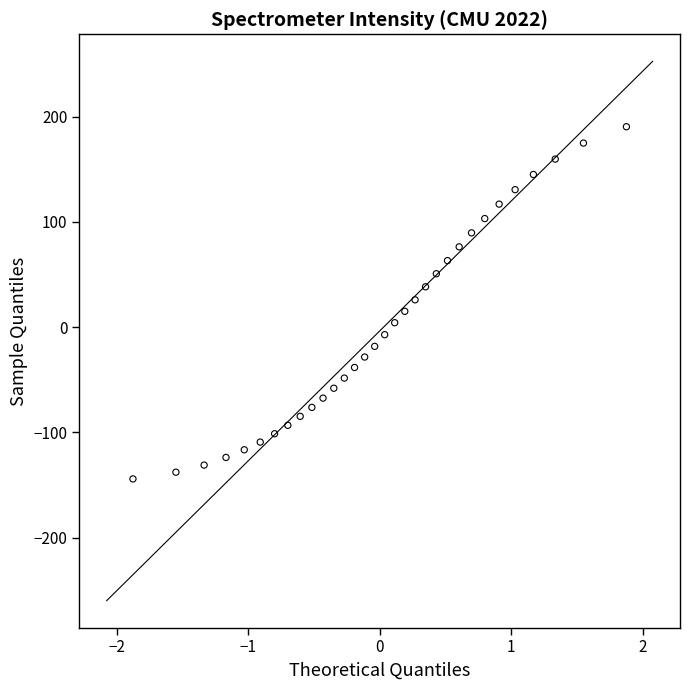

What is the range of Y values (max minus min)?

334.5